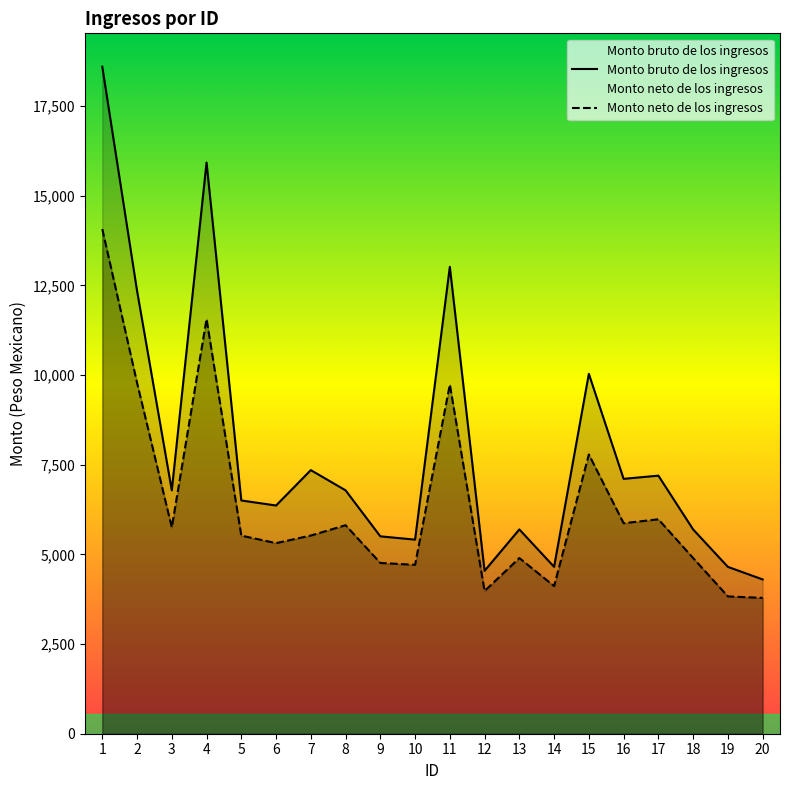

How many values in the Monto neto de los ingresos series are below 5525?

10